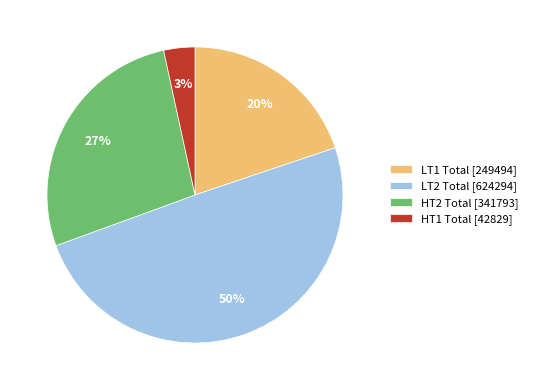

Does any single category account for the majority?

No